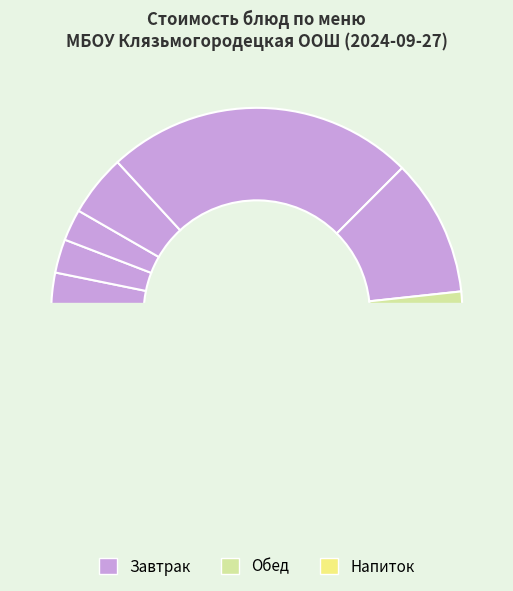

Combined, what portion of the pie is яблоко and ЧАЙ С САХАРОМ?

11.7%